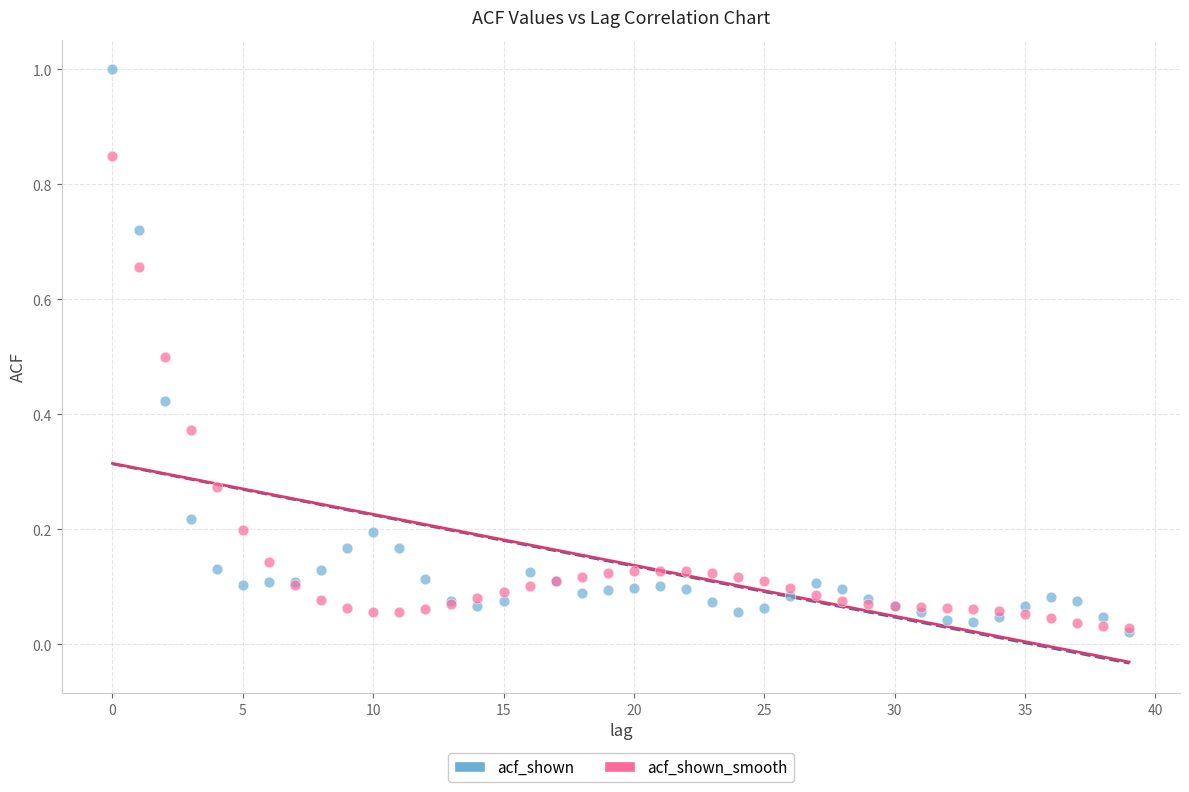

Which series has the widest spread of Y values?

acf_shown